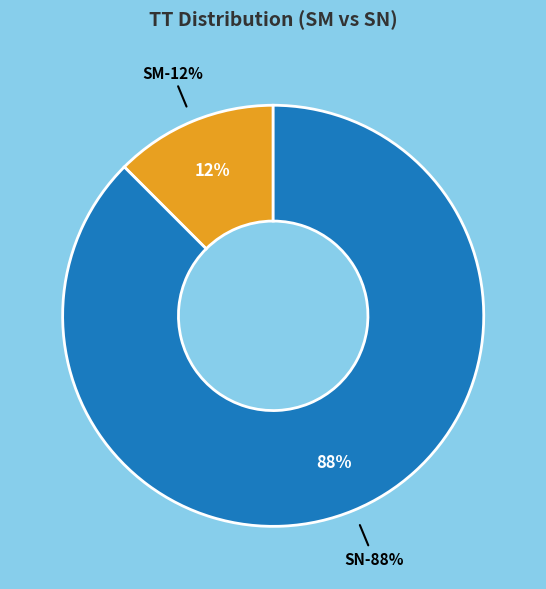

Is it true that SM is 39% of the pie?

False